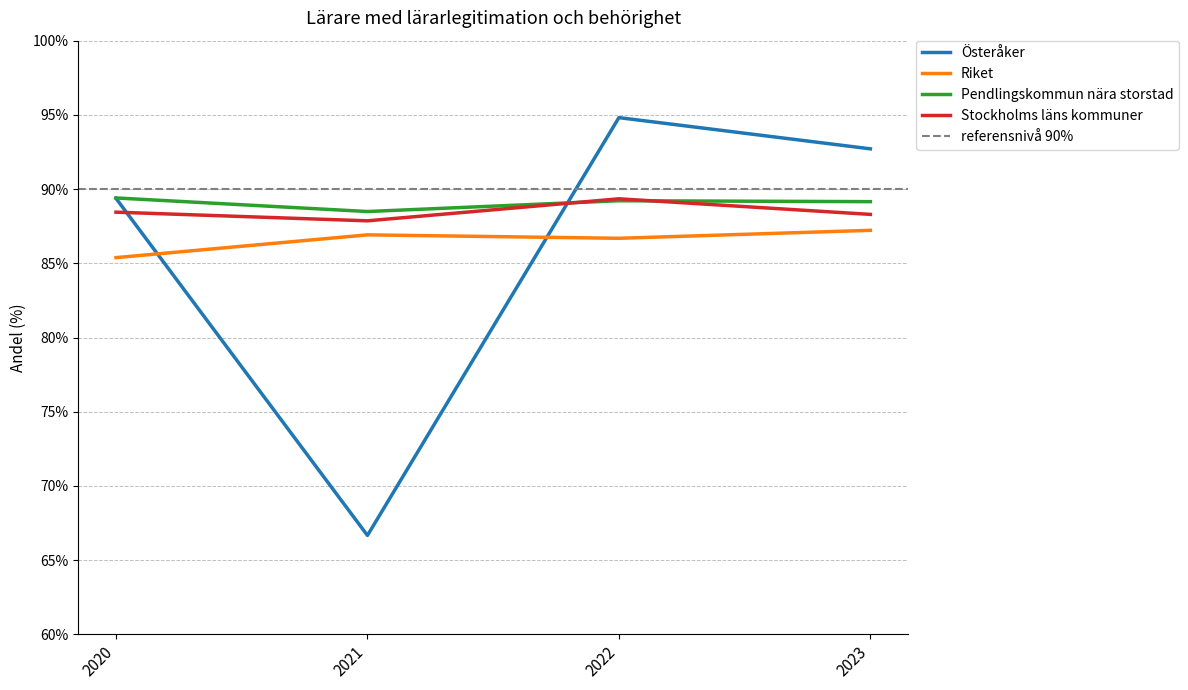

What are all the series names shown in the legend?

Österåker, Riket, Pendlingskommun nära storstad, Stockholms läns kommuner